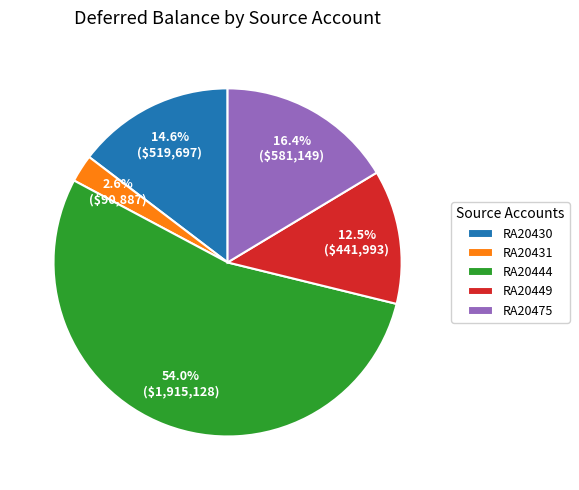

How many slices are in this pie chart?

5